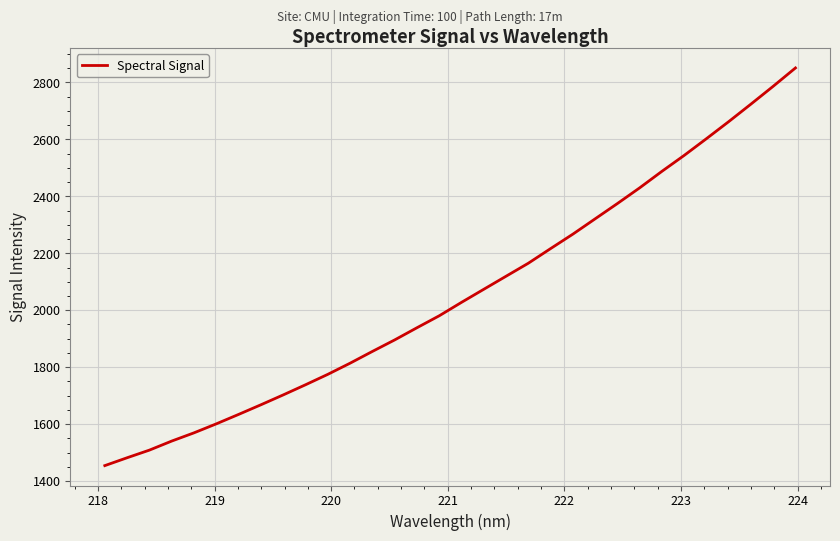

What is the difference between the maximum and minimum values?

1396.8